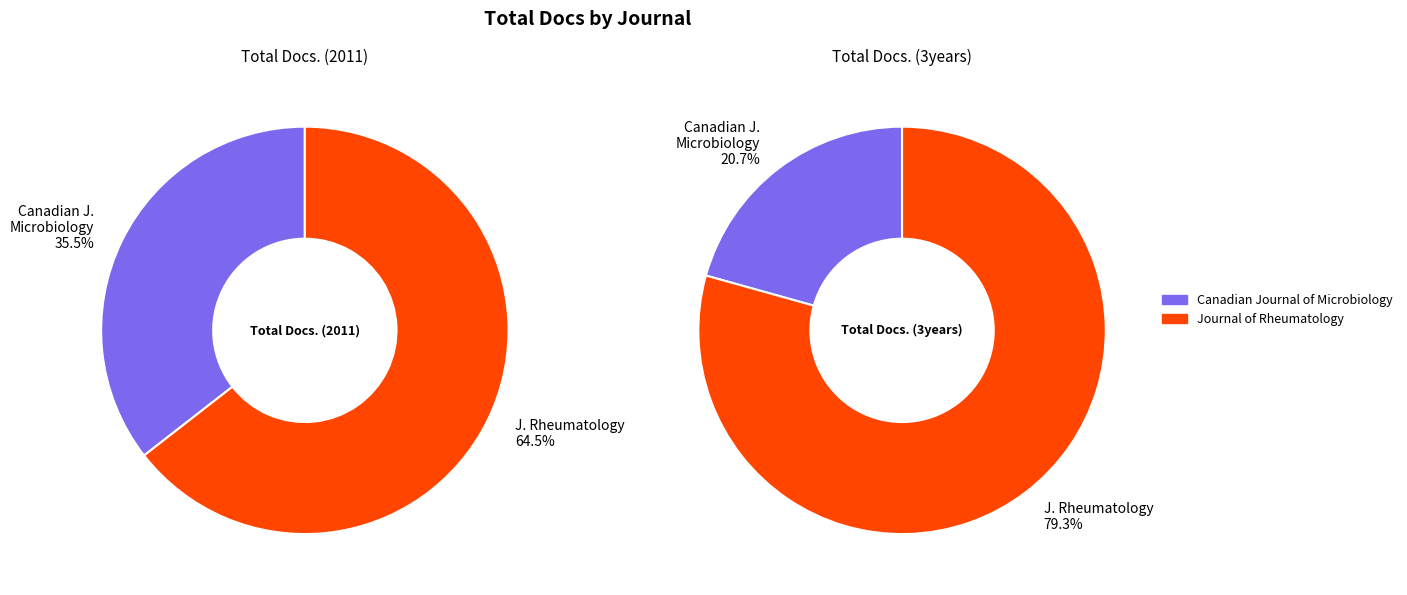

Does any single category account for the majority?

Yes